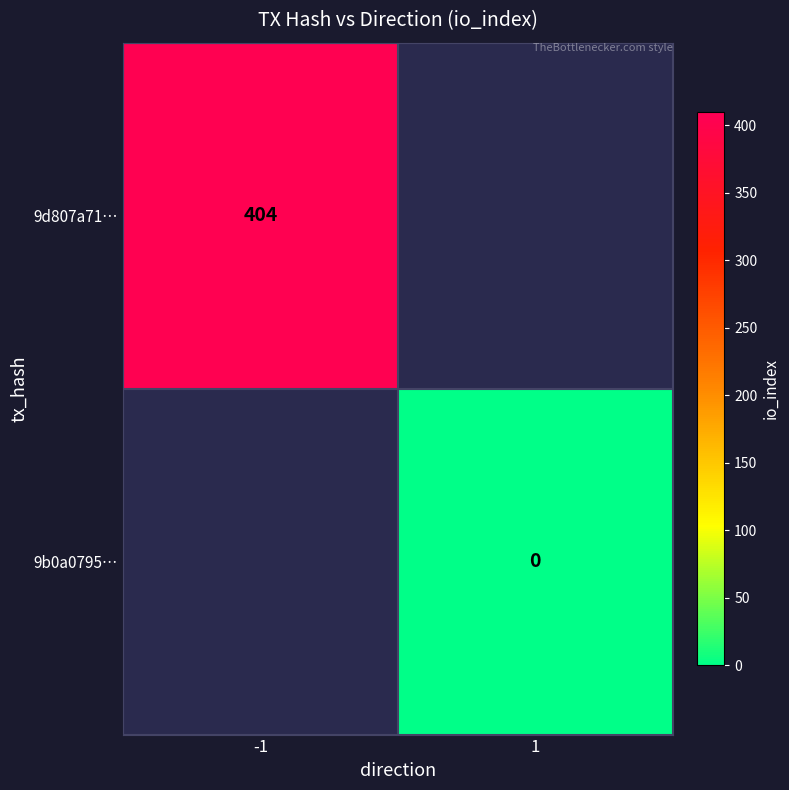

Which has a higher value, 1 or -1?

-1